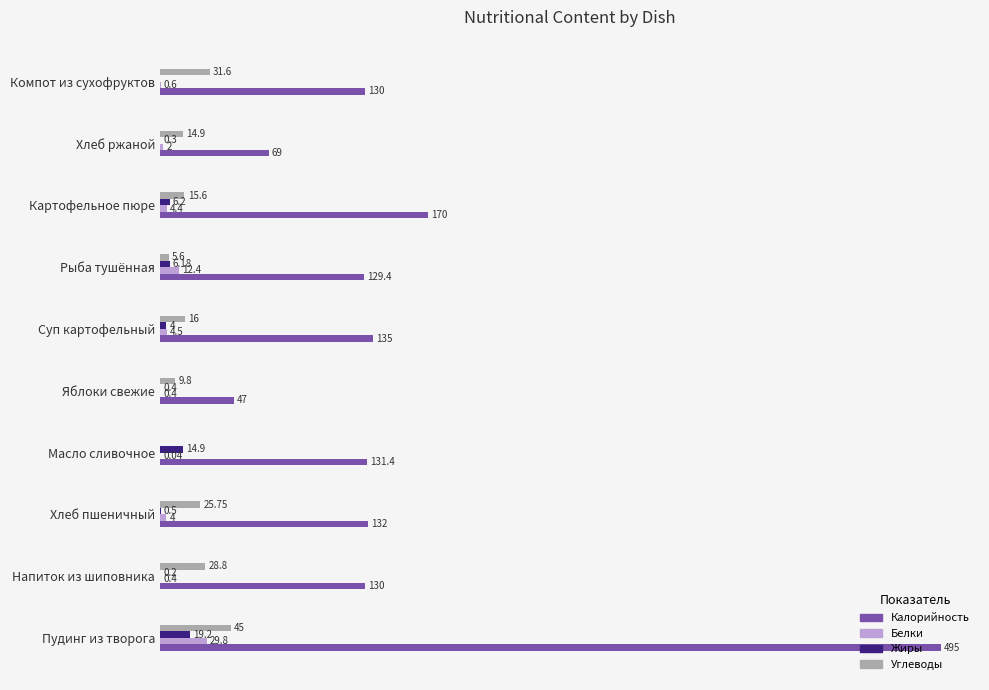

Which series has the largest total across all categories?

Калорийность